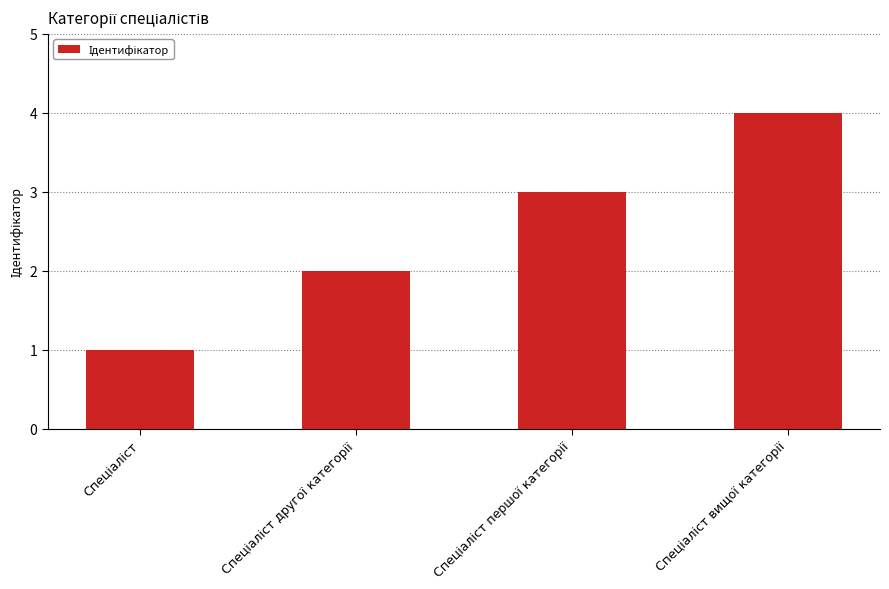

How many distinct data groups are displayed?

1